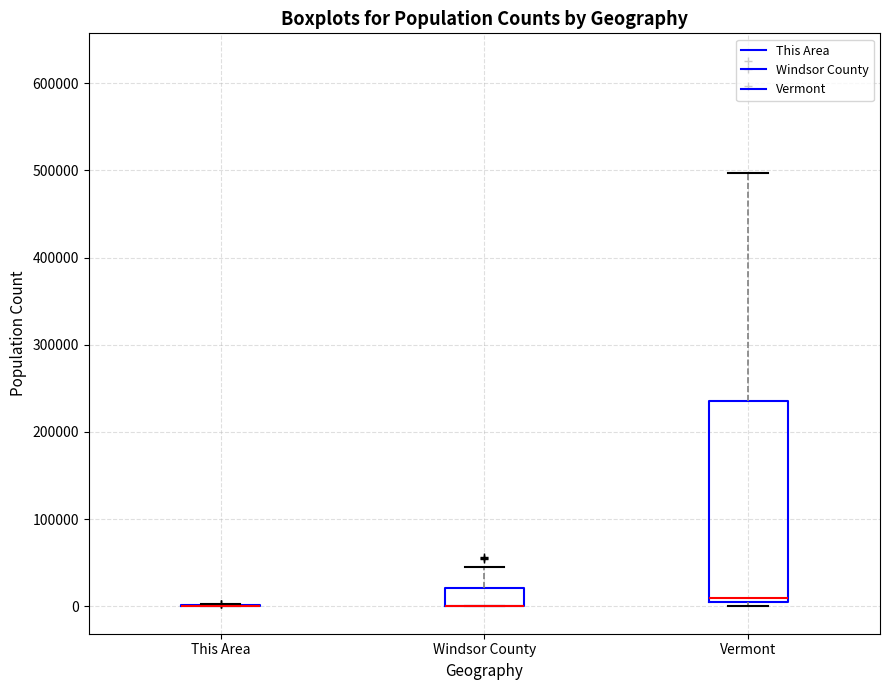

Where is the upper edge of the box for Vermont on the y-axis? The values are not printed on the chart, so give them approximately, as read against the axis.

240000